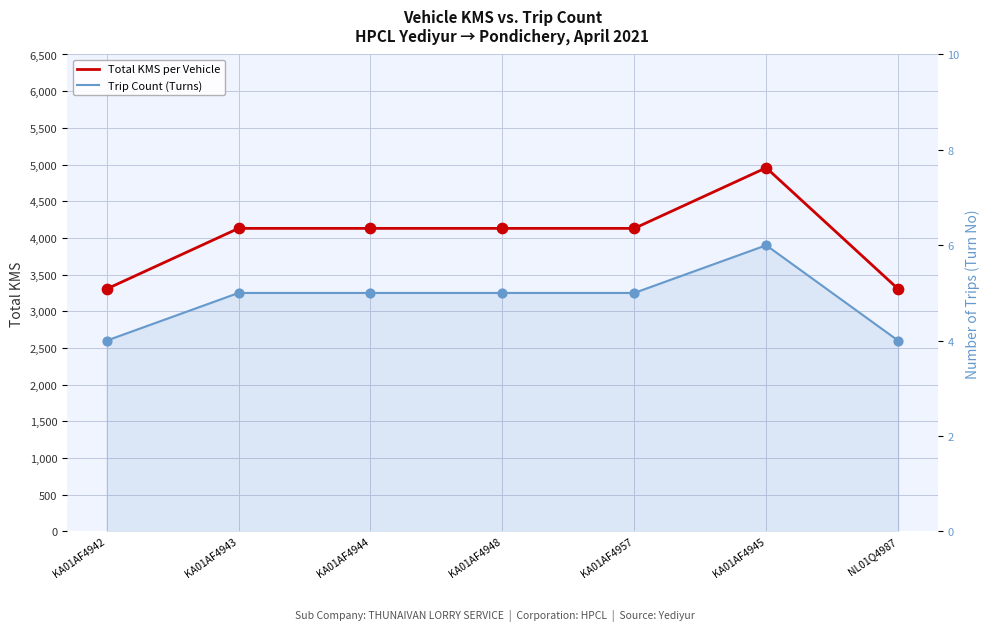

Is the value of Total KMS per Vehicle at KA01AF4948 greater than the value of Trip Count (Turns) at KA01AF4942?

Yes